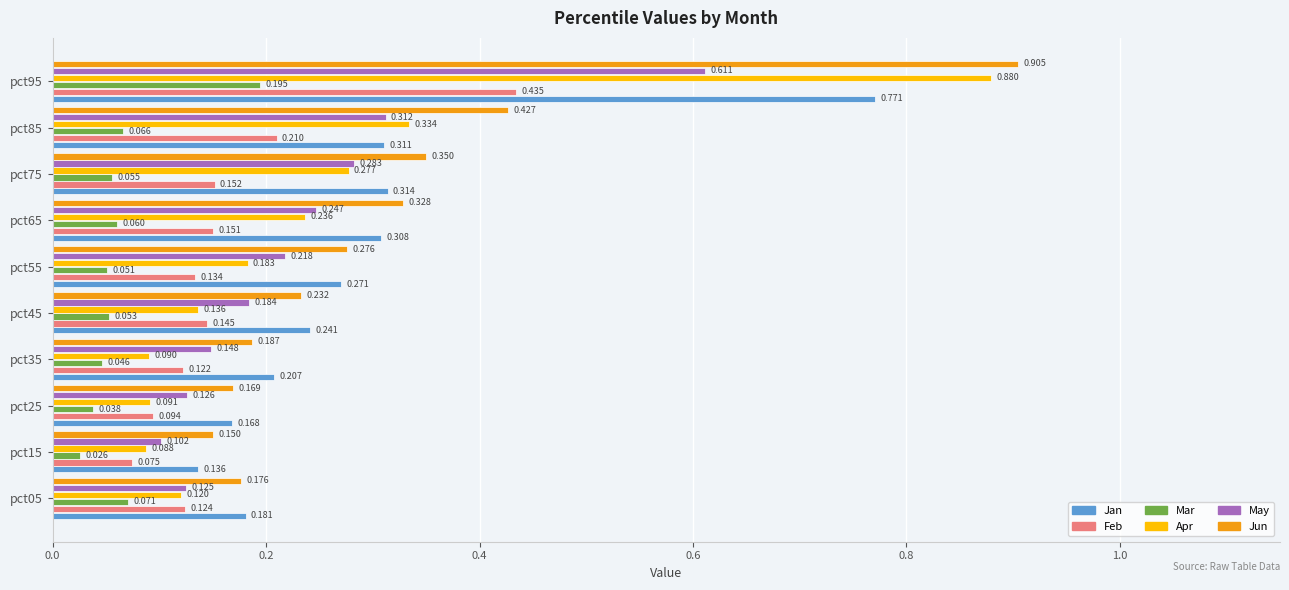

Rank the series at pct25 from highest to lowest value.

Jun, Jan, May, Feb, Apr, Mar